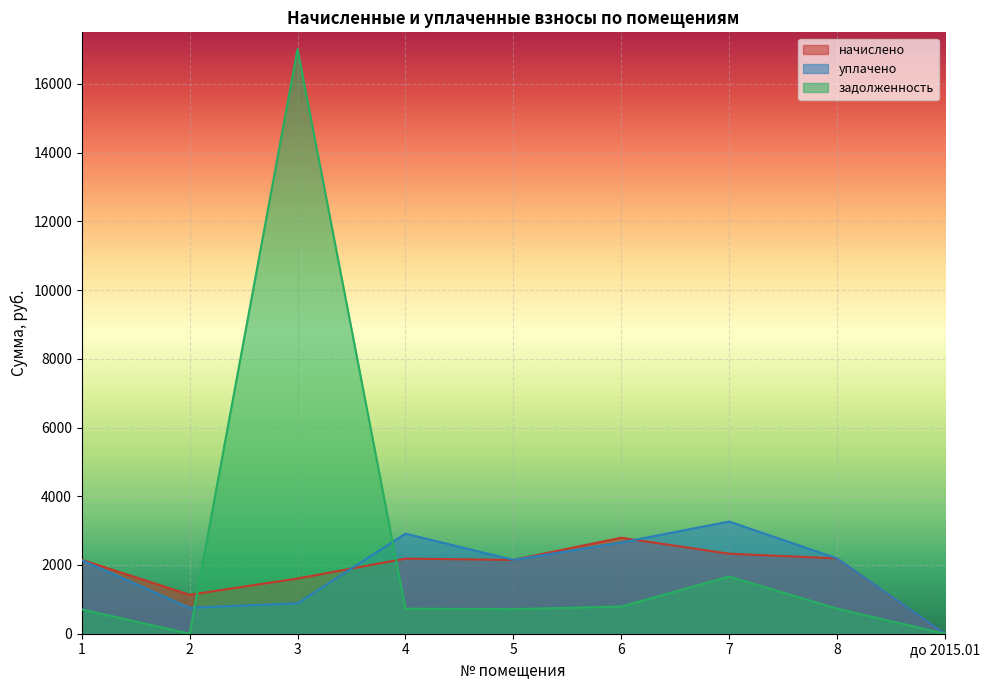

What are all the series names shown in the legend?

начислено, уплачено, задолженность